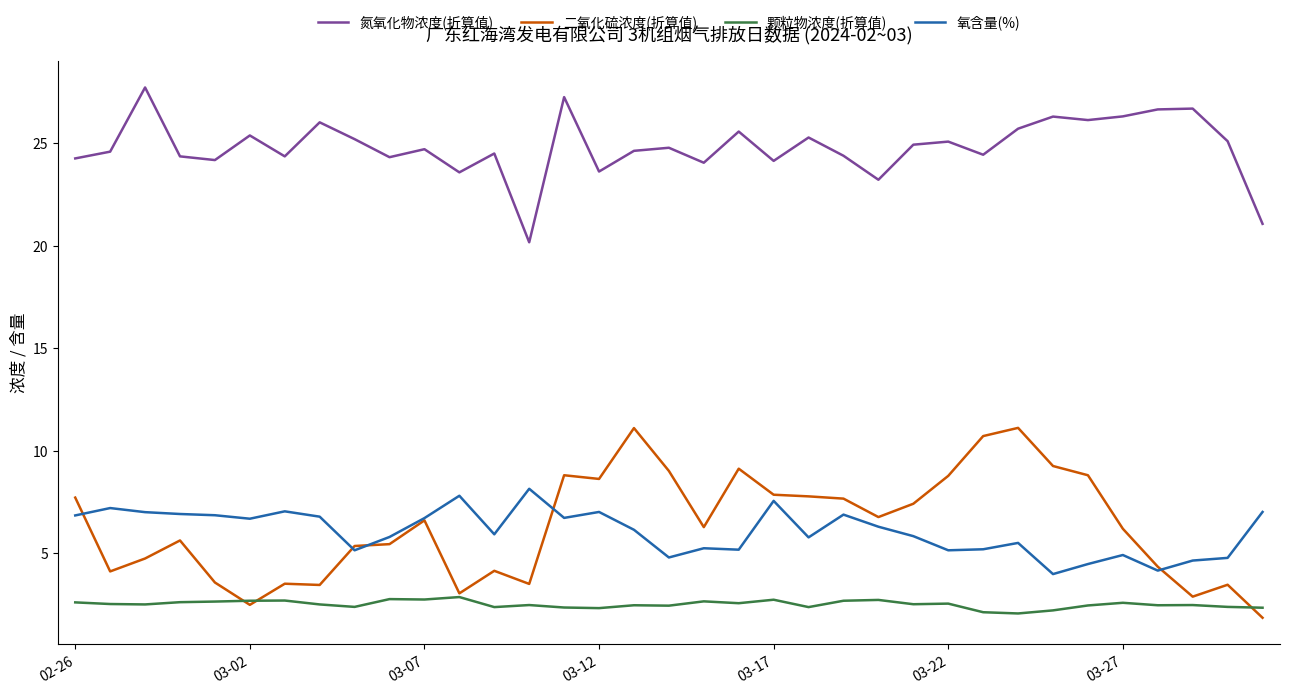

True or false: 氮氧化物浓度(折算值) has more than 1 points higher than both neighbors.

True